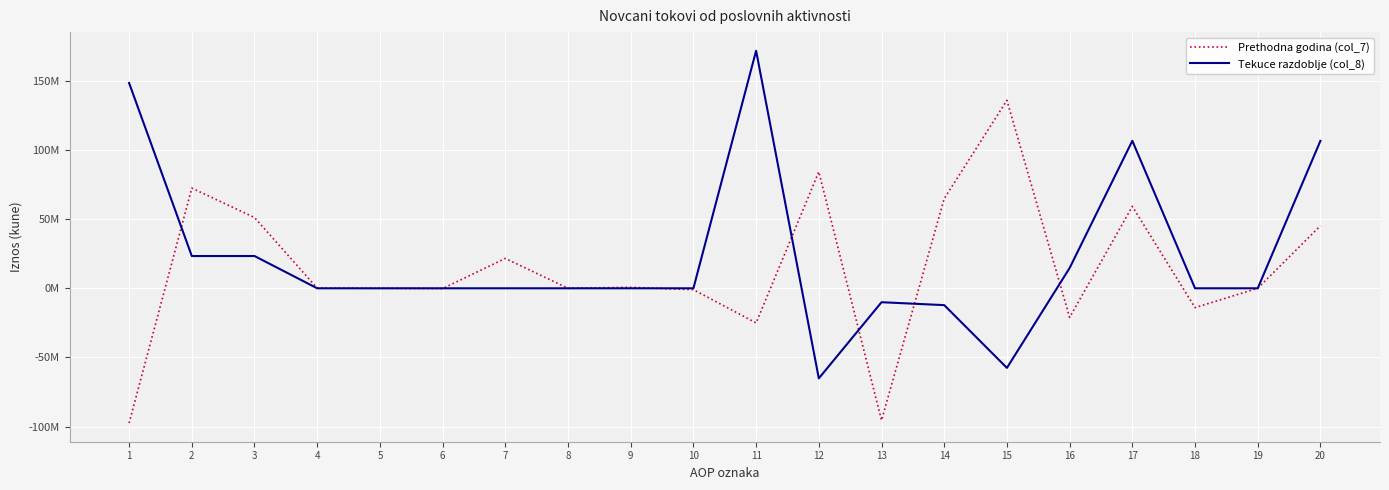

What are all the series names shown in the legend?

Prethodna godina (col_7), Tekuce razdoblje (col_8)